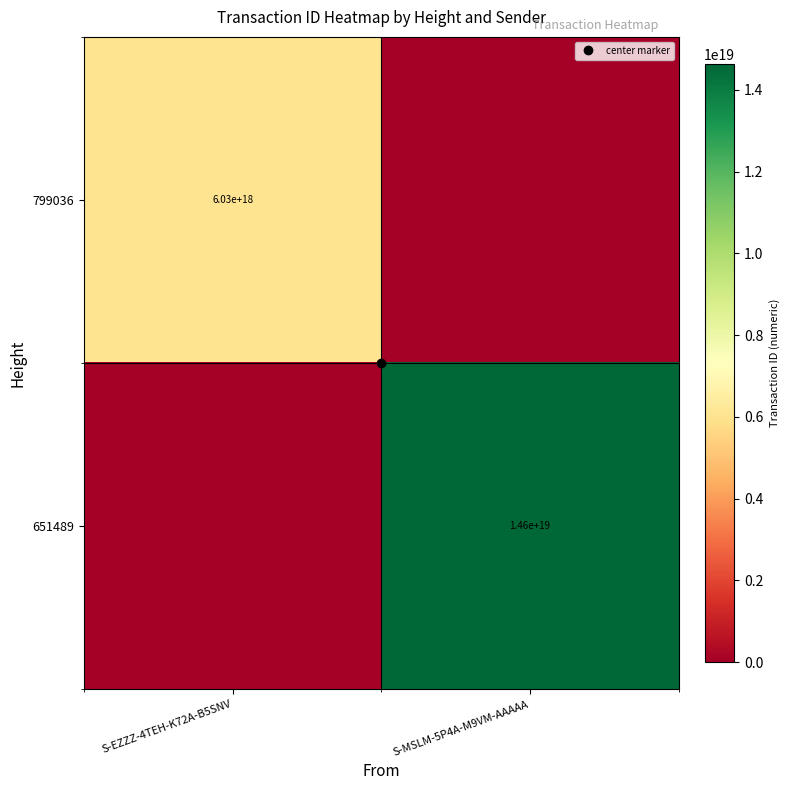

How many data points does each series have?

2